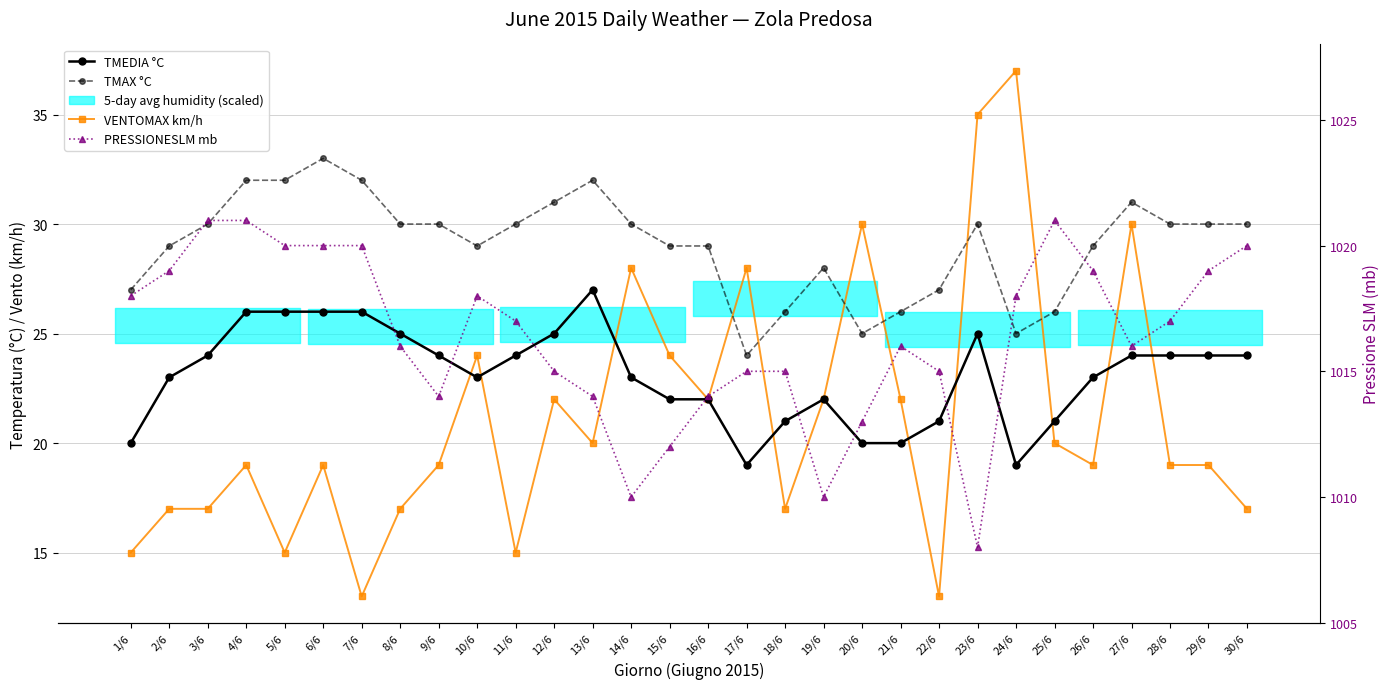

At 21/6, list the series in order from largest to smallest.

PRESSIONESLM mb, TMAX °C, VENTOMAX km/h, TMEDIA °C